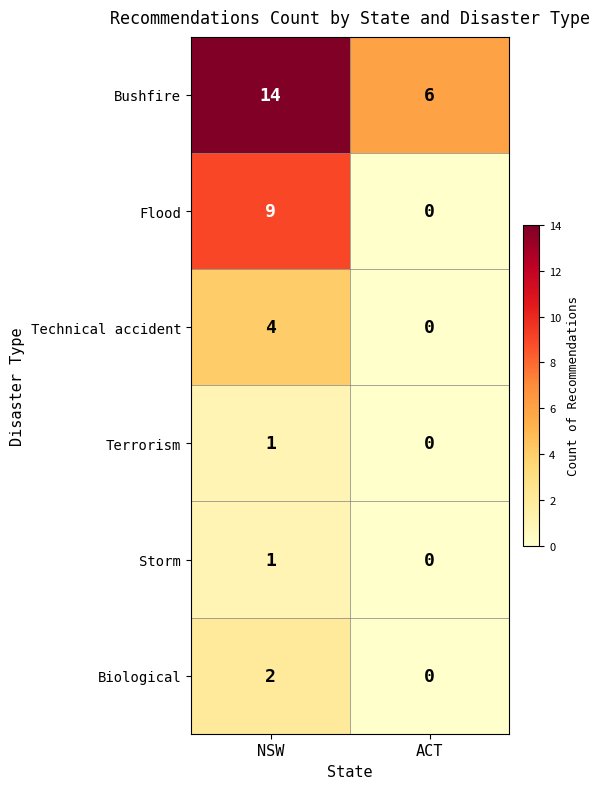

Between NSW and ACT, which series saw the biggest shift?

Flood